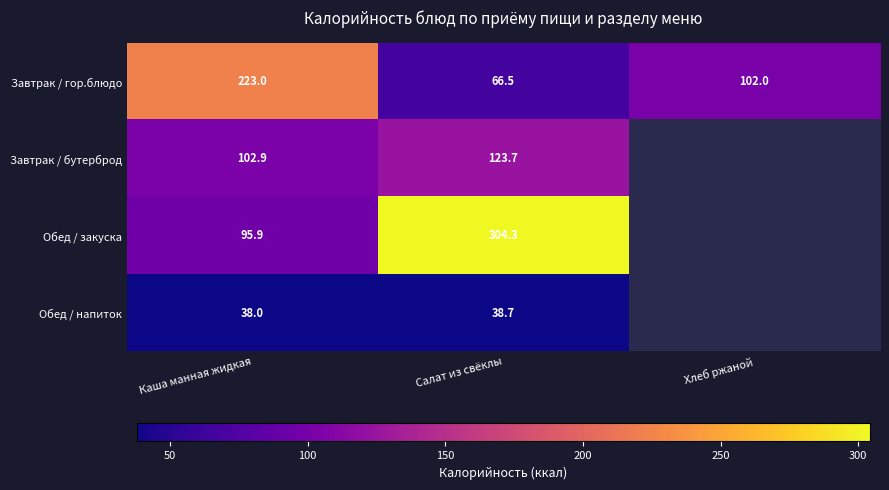

Rank the series at Каша манная жидкая from lowest to highest value.

Обед / напиток, Обед / закуска, Завтрак / бутерброд, Завтрак / гор.блюдо